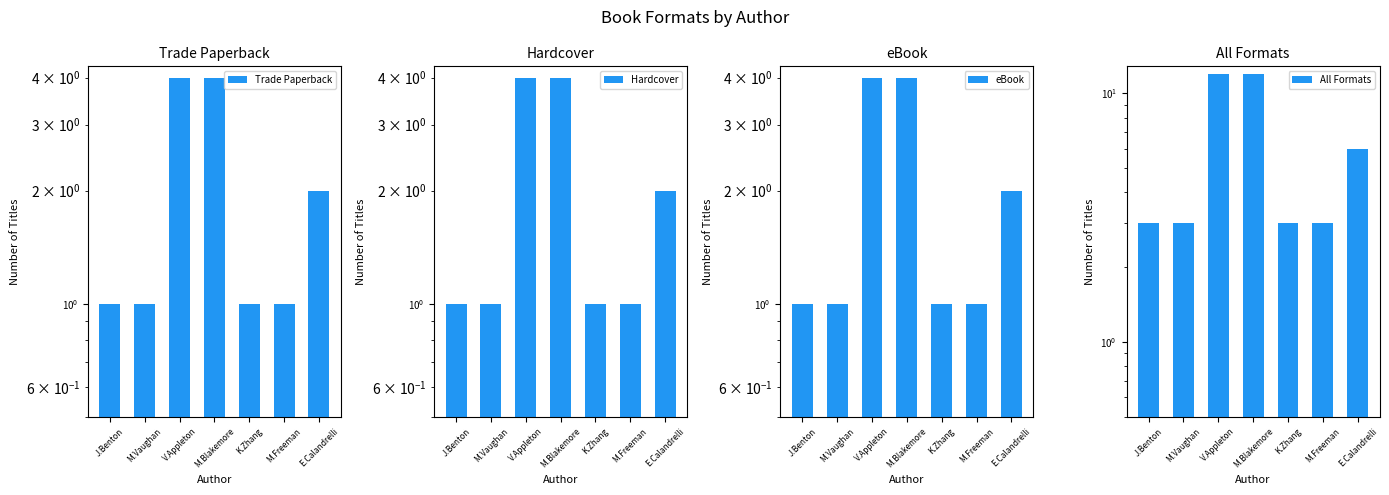

Is the value of eBook at J.Benton greater than the value of Trade Paperback at M.Vaughan?

No